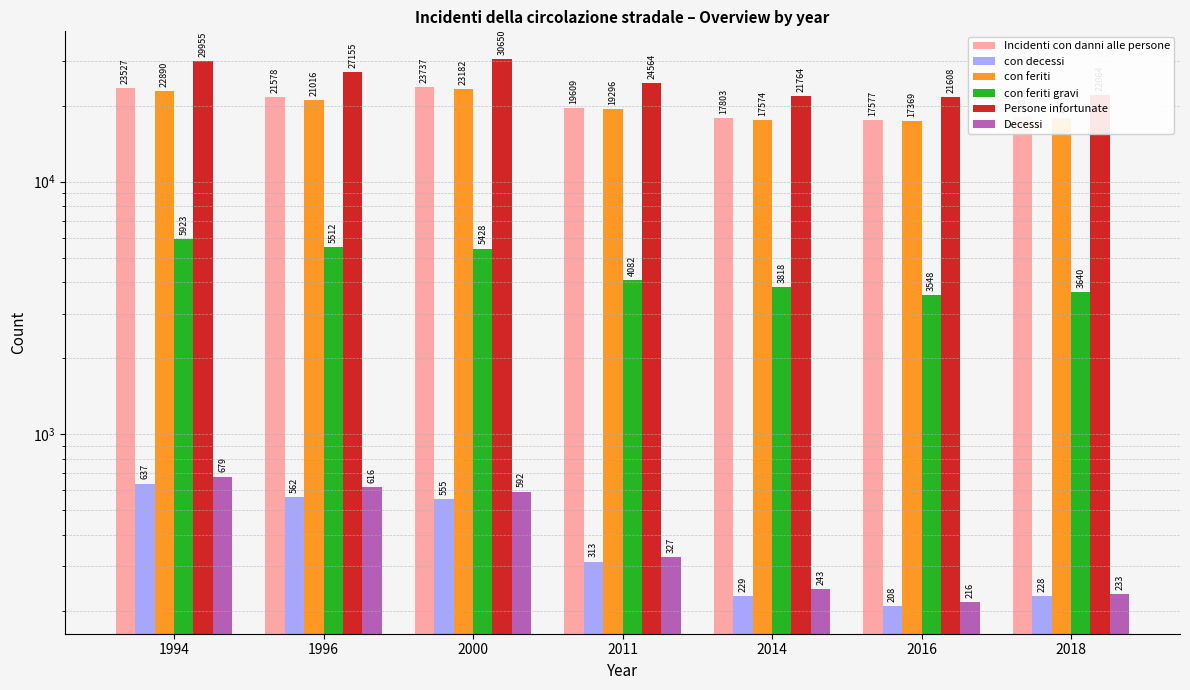

Which category has the lowest value in the con decessi series?

2016